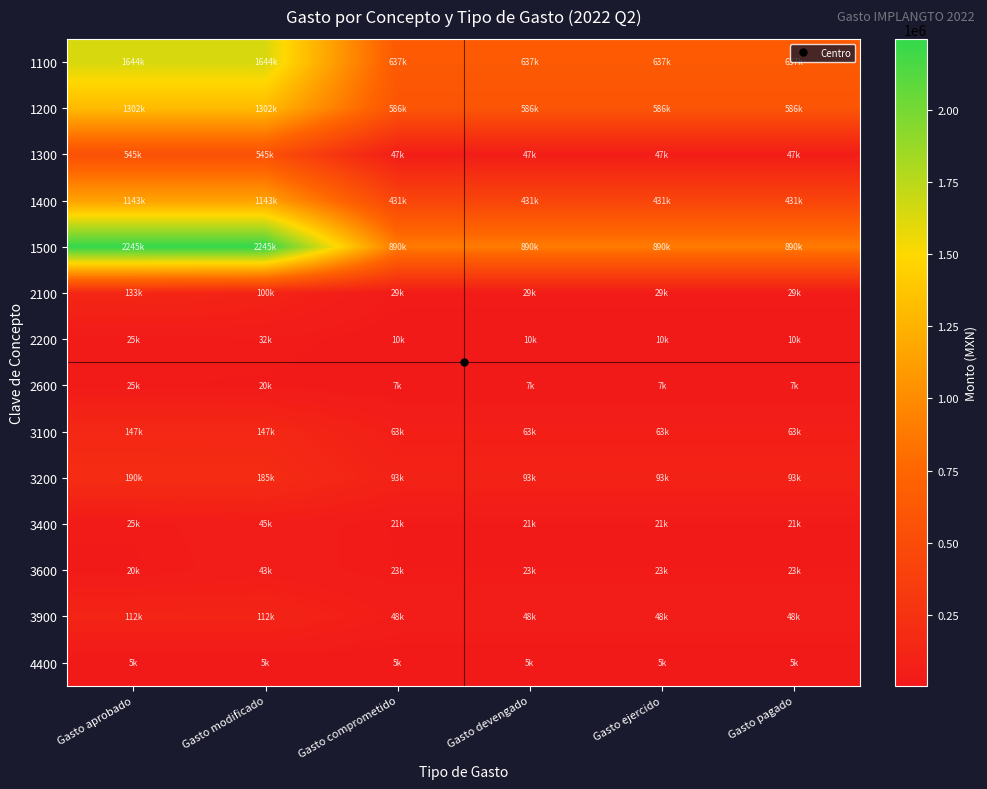

Reading left to right, transcribe all the data shown in this chart.

1100: Gasto aprobado=1643942.8	Gasto modificado=1643942.8	Gasto comprometido=637014.7	Gasto devengado=637014.7	Gasto ejercido=637014.7	Gasto pagado=637014.7
1200: Gasto aprobado=1302167.9	Gasto modificado=1302167.9	Gasto comprometido=586472.9	Gasto devengado=586472.9	Gasto ejercido=586472.9	Gasto pagado=586472.9
1300: Gasto aprobado=544671.1	Gasto modificado=544671.1	Gasto comprometido=47119.4	Gasto devengado=47119.4	Gasto ejercido=47119.4	Gasto pagado=47119.4
1400: Gasto aprobado=1143023.6	Gasto modificado=1143023.6	Gasto comprometido=430539.6	Gasto devengado=430539.6	Gasto ejercido=430539.6	Gasto pagado=430539.6
1500: Gasto aprobado=2244753.2	Gasto modificado=2244753.2	Gasto comprometido=890115.5	Gasto devengado=890115.5	Gasto ejercido=890115.5	Gasto pagado=890115.5
2100: Gasto aprobado=133000.0	Gasto modificado=99500.0	Gasto comprometido=28531.7	Gasto devengado=28531.7	Gasto ejercido=28531.7	Gasto pagado=28531.7
2200: Gasto aprobado=25000.0	Gasto modificado=32000.0	Gasto comprometido=9664.4	Gasto devengado=9664.4	Gasto ejercido=9664.4	Gasto pagado=9664.4
2600: Gasto aprobado=25000.0	Gasto modificado=20000.0	Gasto comprometido=7375.5	Gasto devengado=7375.5	Gasto ejercido=7375.5	Gasto pagado=7375.5
3100: Gasto aprobado=147200.0	Gasto modificado=147200.0	Gasto comprometido=63146.8	Gasto devengado=63146.8	Gasto ejercido=63146.8	Gasto pagado=63146.8
3200: Gasto aprobado=190205.6	Gasto modificado=185205.6	Gasto comprometido=92602.8	Gasto devengado=92602.8	Gasto ejercido=92602.8	Gasto pagado=92602.8
3400: Gasto aprobado=25000.0	Gasto modificado=44700.0	Gasto comprometido=20920.0	Gasto devengado=20920.0	Gasto ejercido=20920.0	Gasto pagado=20920.0
3600: Gasto aprobado=20000.0	Gasto modificado=43000.0	Gasto comprometido=22717.4	Gasto devengado=22717.4	Gasto ejercido=22717.4	Gasto pagado=22717.4
3900: Gasto aprobado=112074.9	Gasto modificado=112074.9	Gasto comprometido=48060.0	Gasto devengado=48060.0	Gasto ejercido=48060.0	Gasto pagado=48060.0
4400: Gasto aprobado=5200.0	Gasto modificado=5200.0	Gasto comprometido=5200.0	Gasto devengado=5200.0	Gasto ejercido=5200.0	Gasto pagado=5200.0